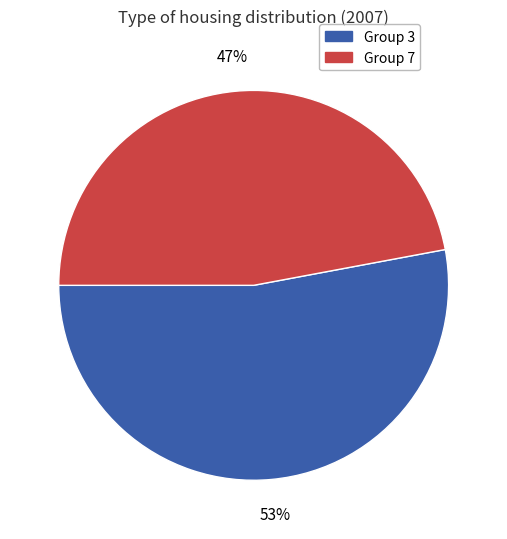

How many slices are in this pie chart?

2